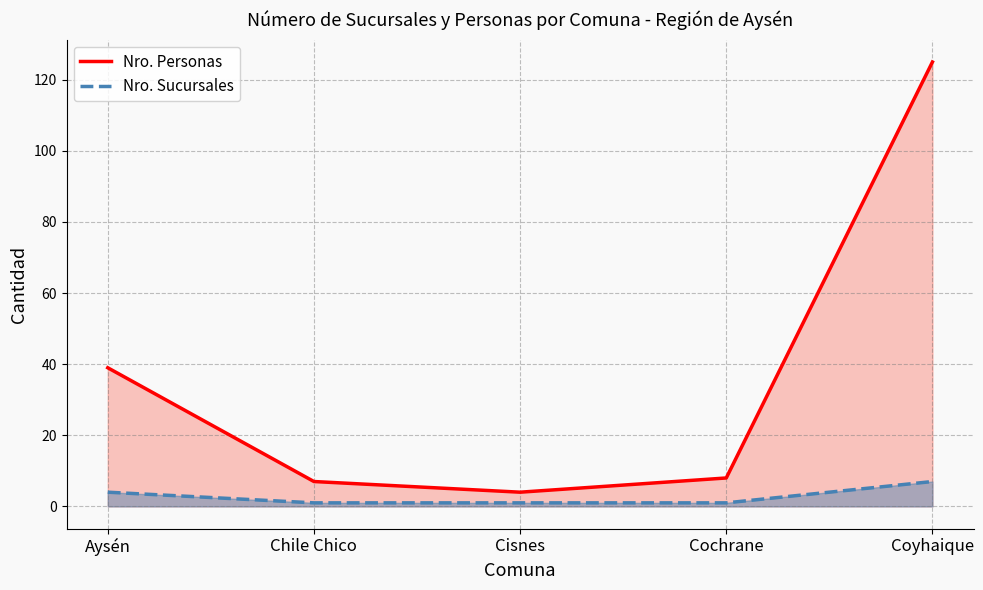

What position from the left is Cochrane?

4